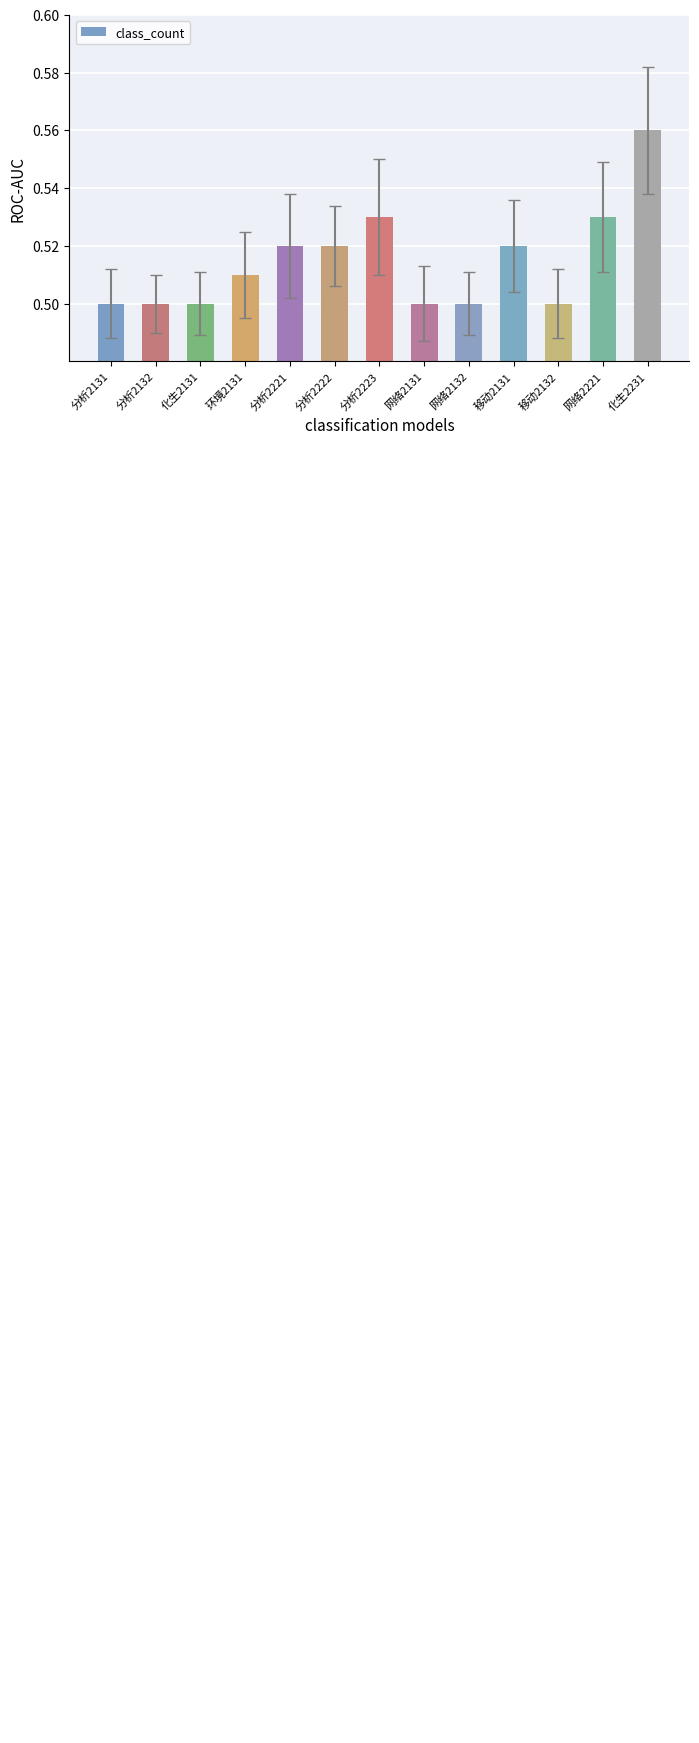

At which category does the chart reach its peak across all series?

化生2231